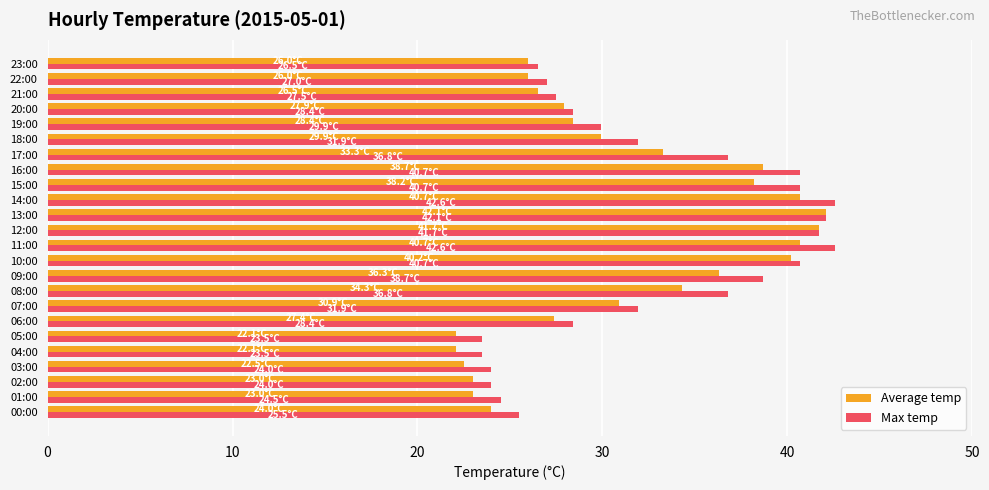

Rank the series by their average value, from lowest to highest.

Average temp, Max temp